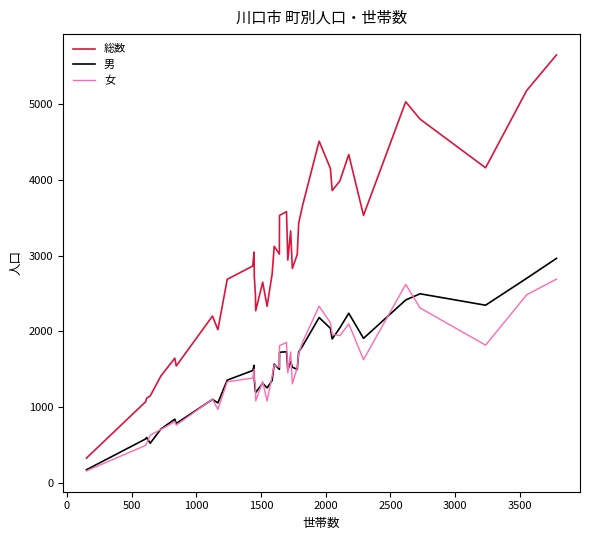

What is the maximum value shown in the chart?

5652